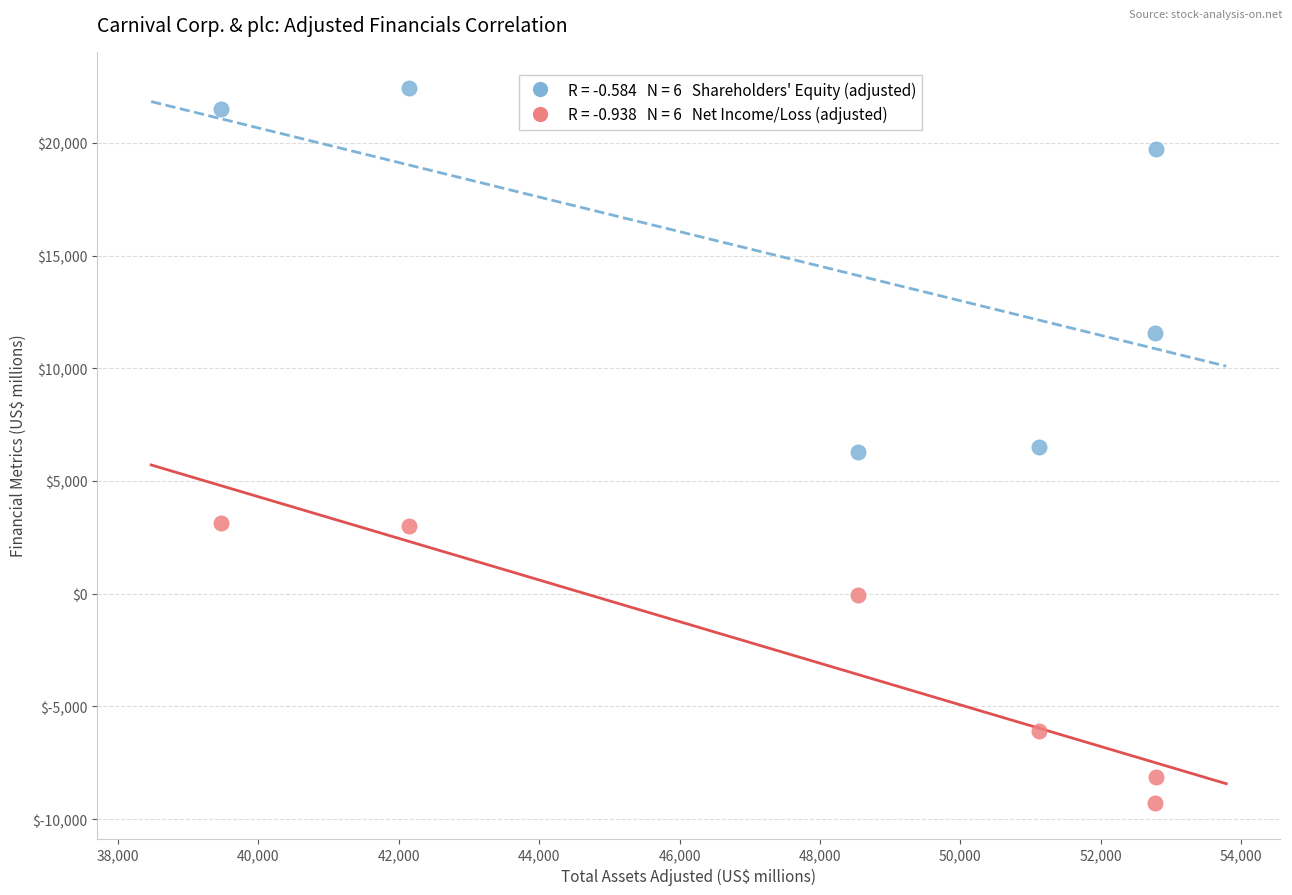

Across all data points, what is the range of Y values (max minus min)?

31728